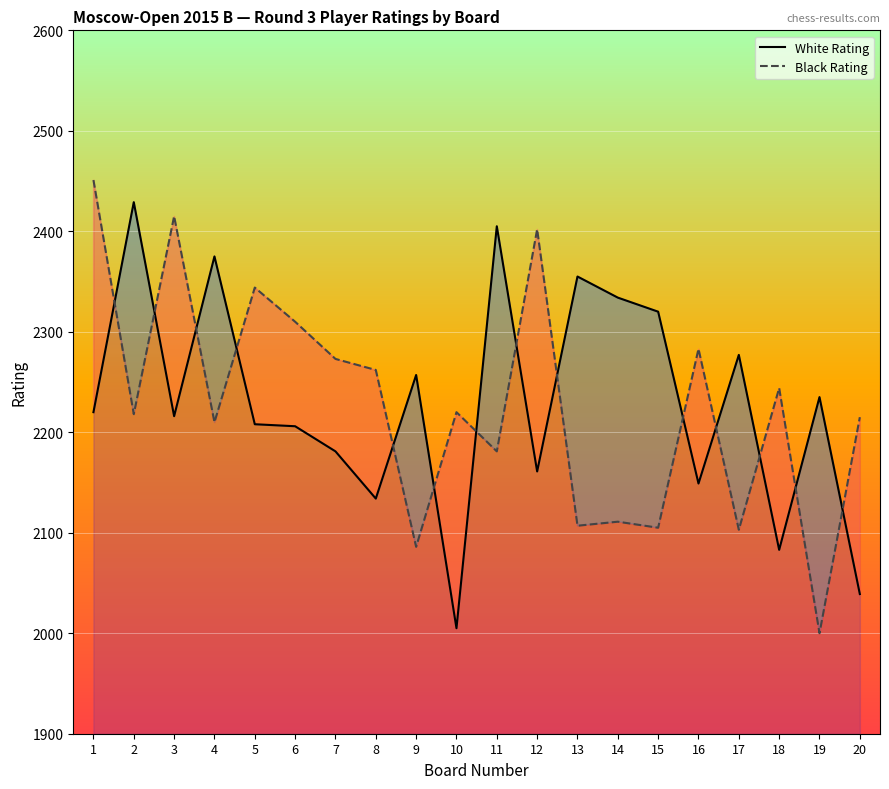

Which series has the largest range (max minus min)?

Black Rating